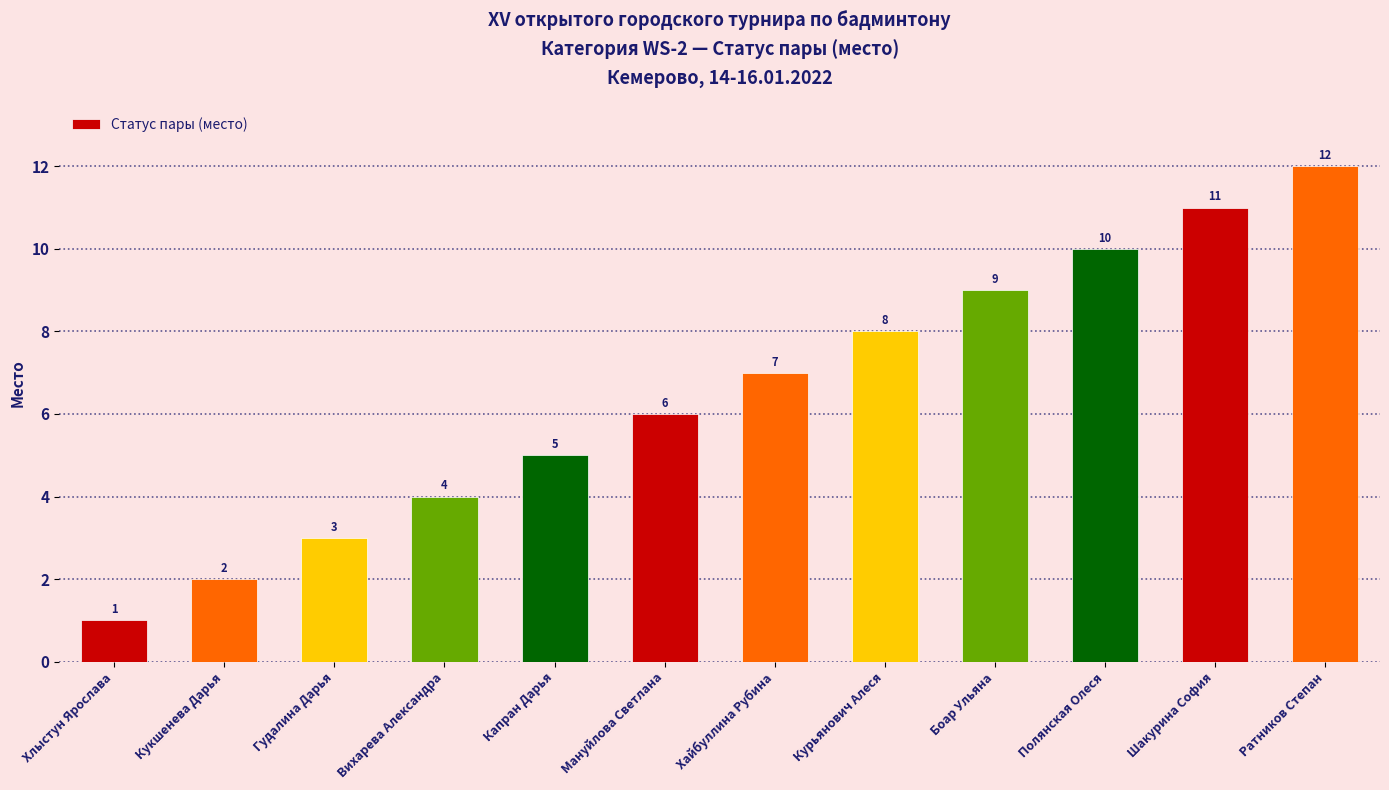

What is the maximum value shown in the chart?

12